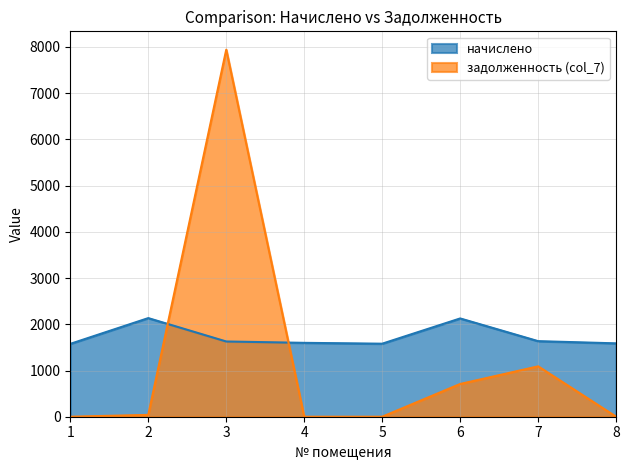

List the labels in order of задолженность (col_7) value, smallest first.

1, 4, 5, 8, 2, 6, 7, 3